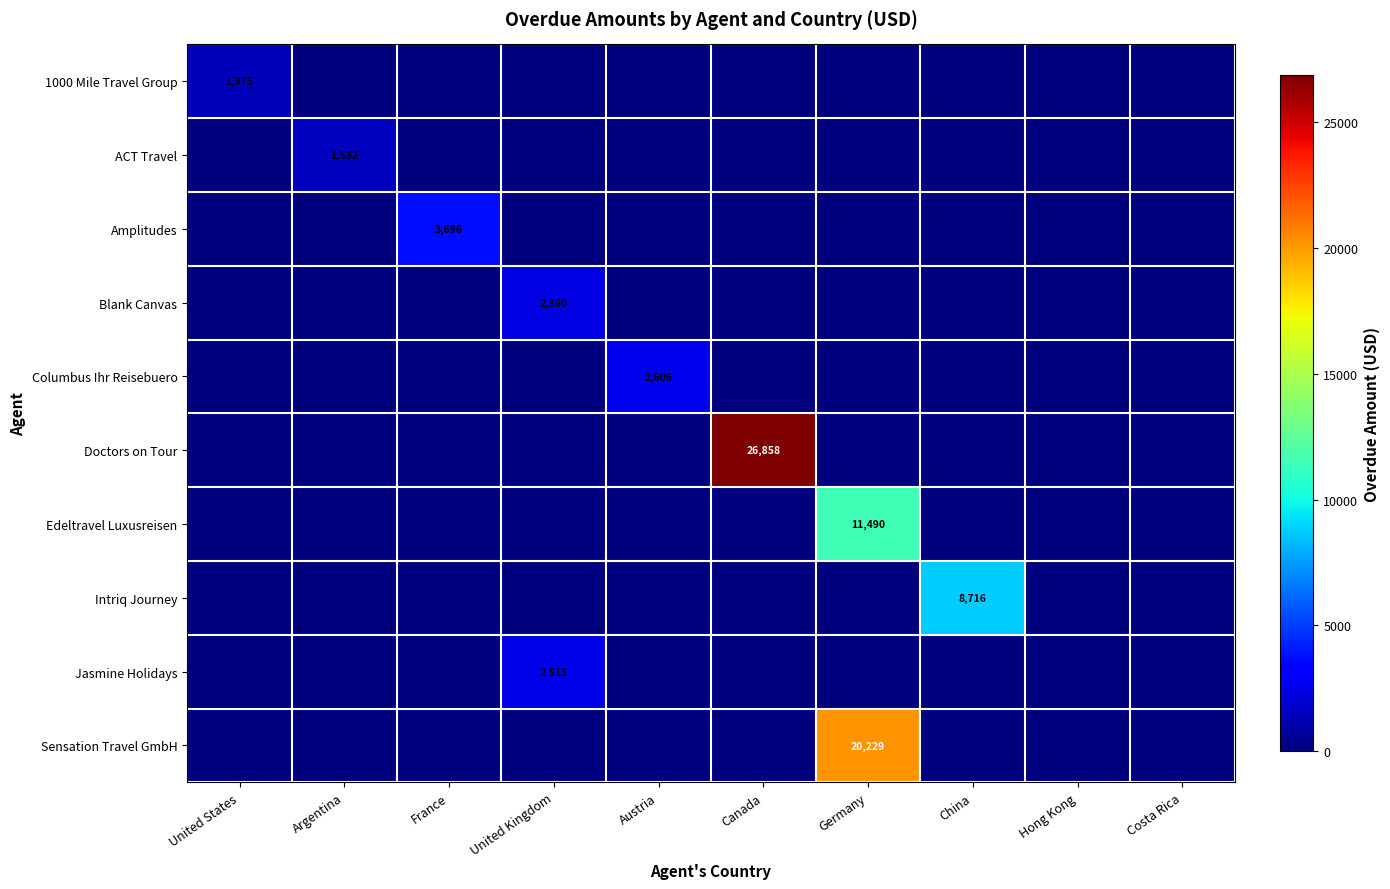

Which series has the largest range (max minus min)?

Doctors on Tour